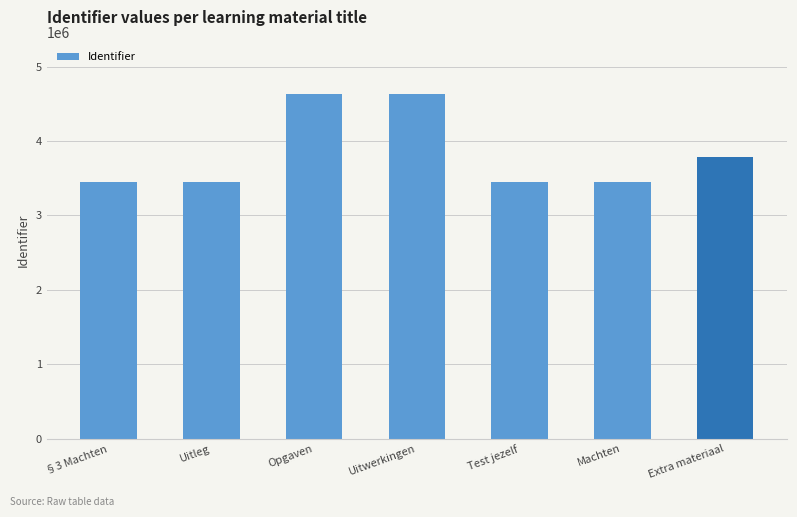

What is the label of the 5th bar from the left?

Test jezelf